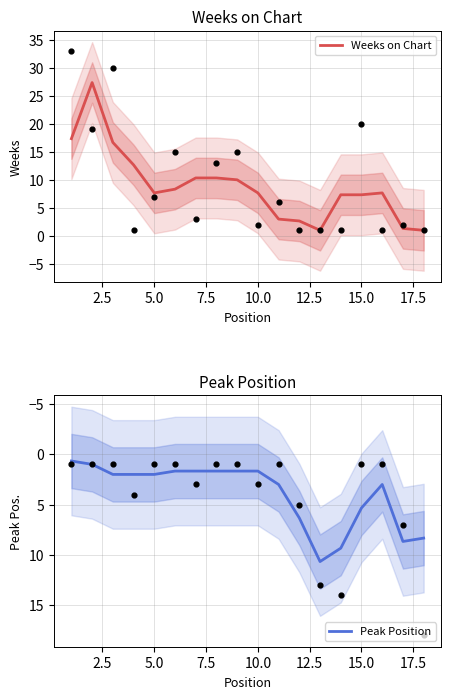

What is the minimum value for Weeks on Chart?

1.0